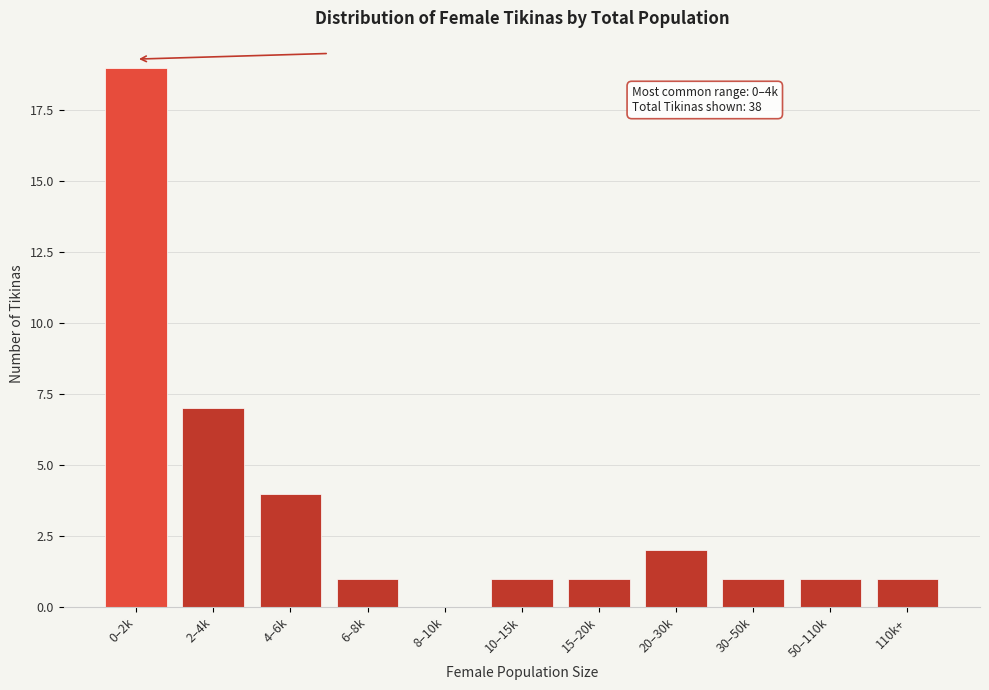

Reading left to right, transcribe all the data shown in this chart.

0–2k=19	2–4k=7	4–6k=4	6–8k=1	8–10k=0	10–15k=1	15–20k=1	20–30k=2	30–50k=1	50–110k=1	110k+=1